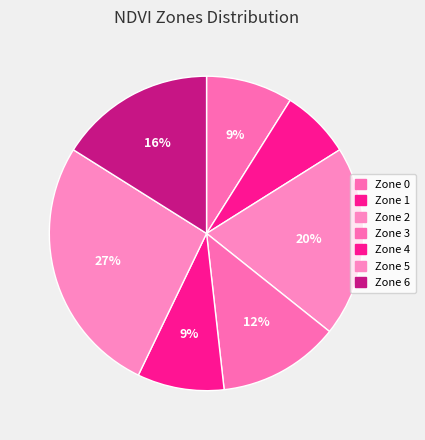

Does Zone 4 account for over 50% of the chart?

No